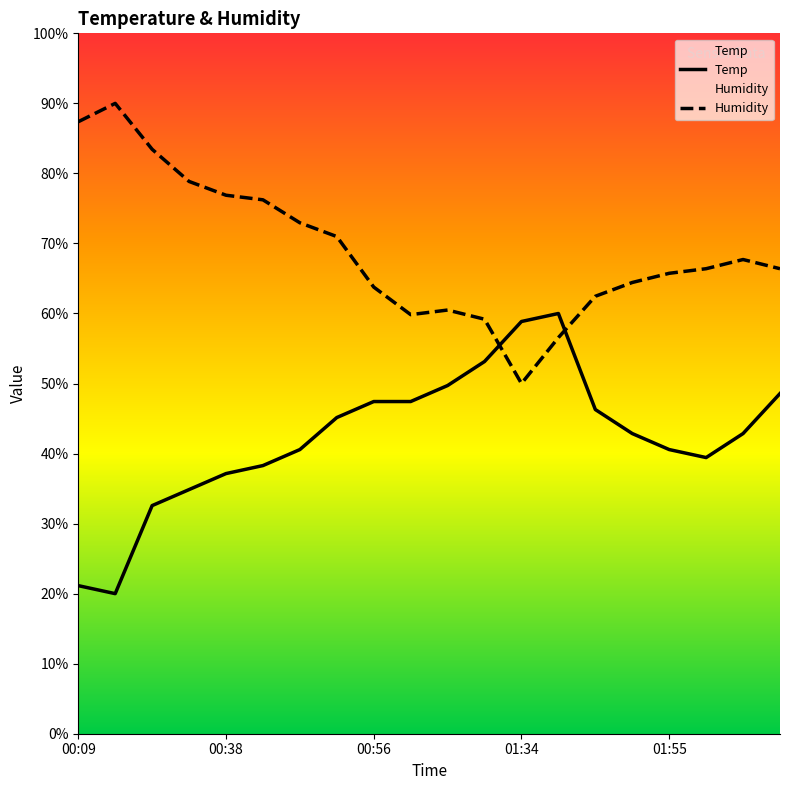

How many data points in Humidity are above 66?

11